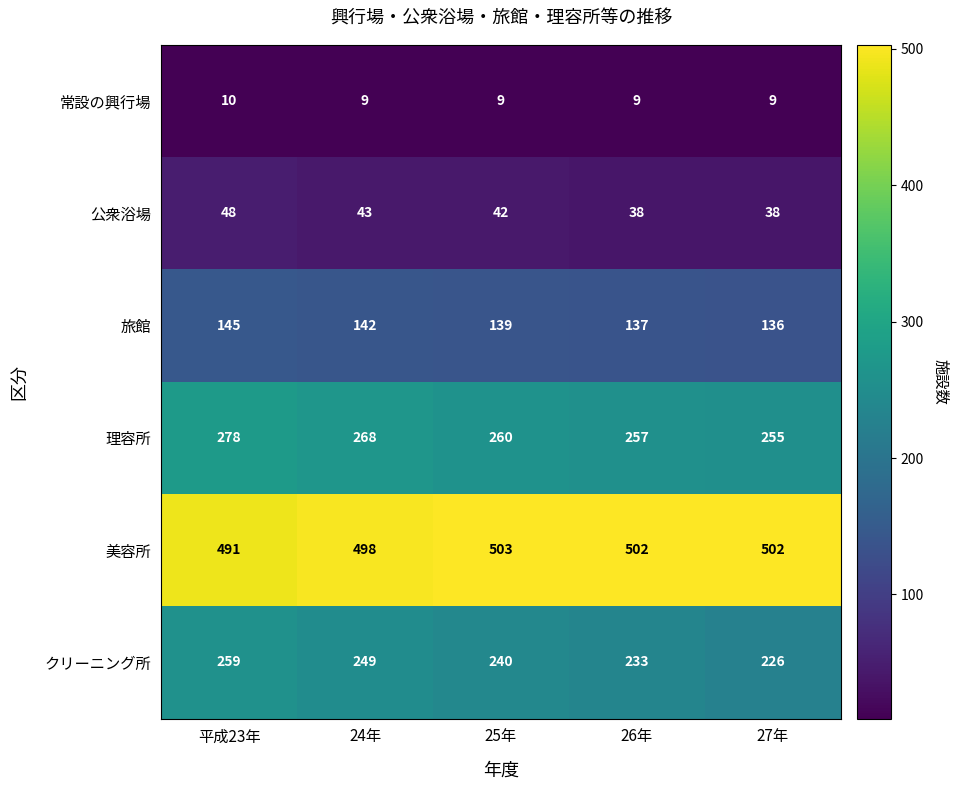

Count the 常設の興行場 values in the range 9 to 10.

5